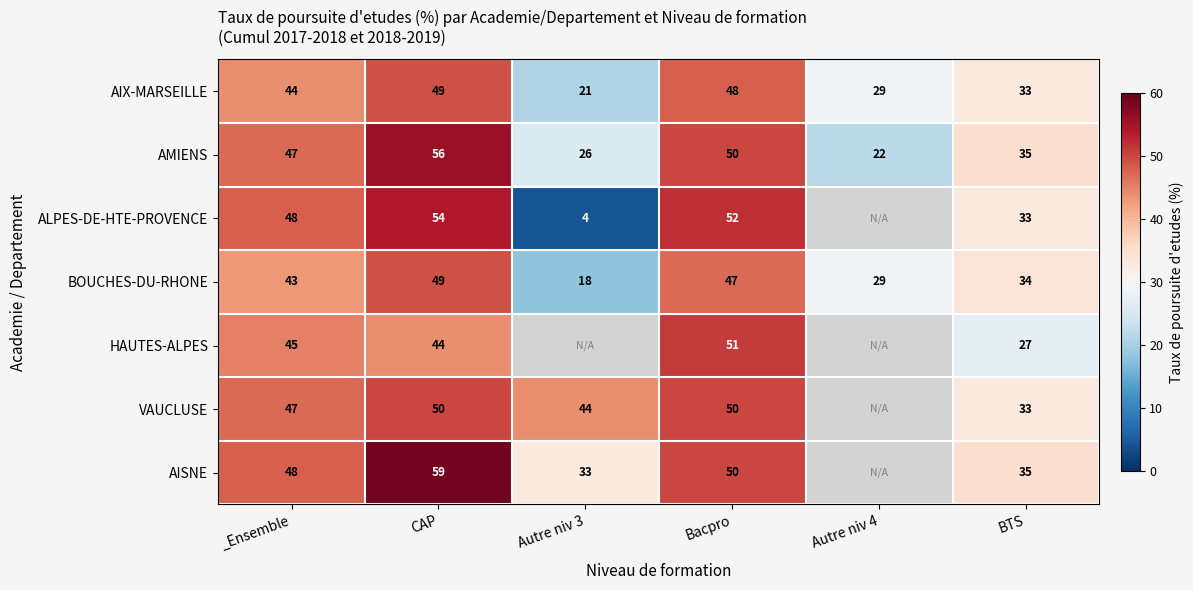

Rank the categories by AMIENS value from highest to lowest.

CAP, Bacpro, _Ensemble, BTS, Autre niv 3, Autre niv 4